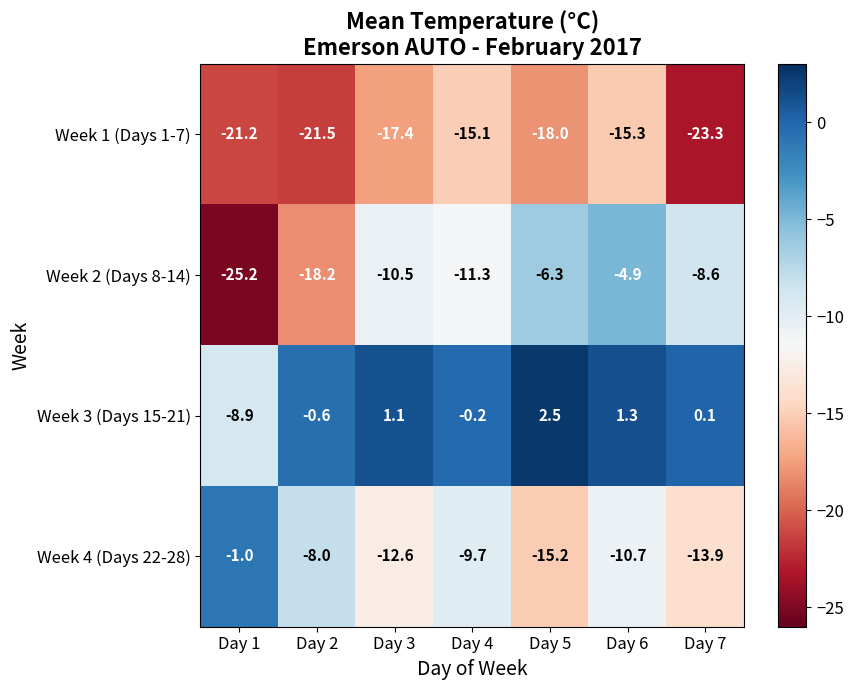

True or false: Week 3 (Days 15-21) has a value of -0.6 at Day 2.

True